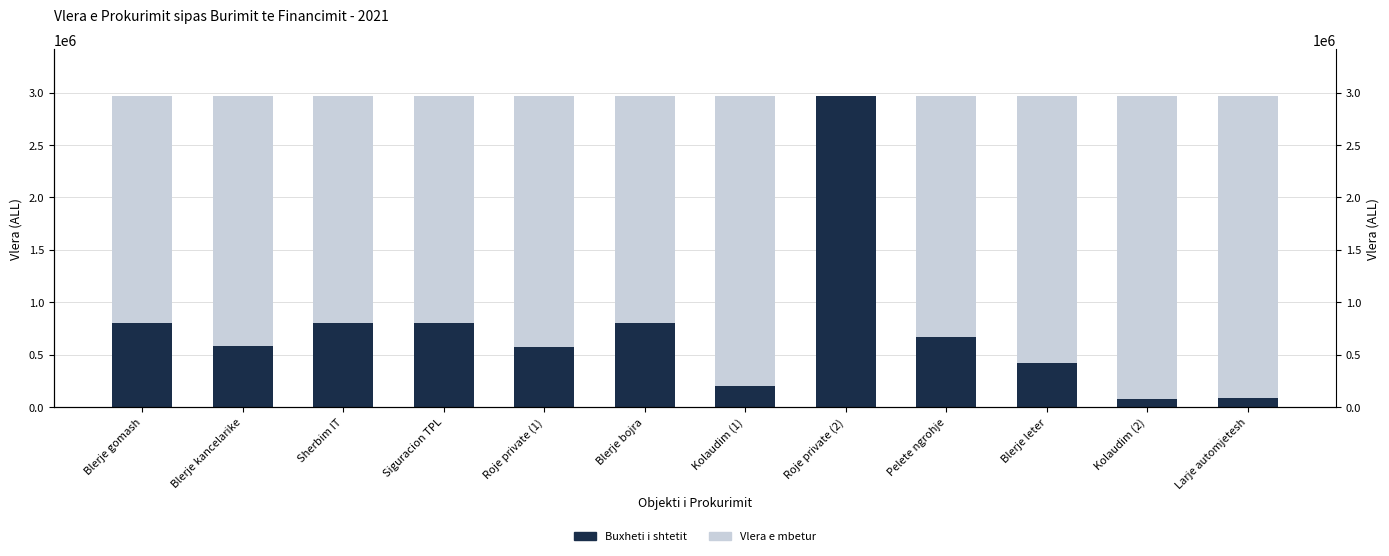

Rank the series by their average value, from highest to lowest.

Vlera e mbetur, Buxheti i shtetit